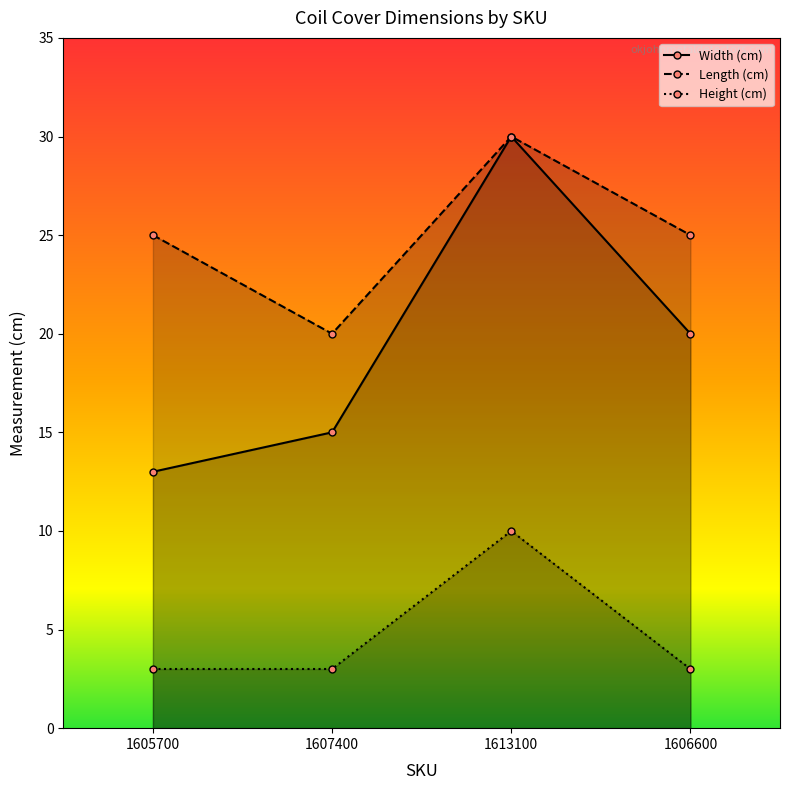

How many distinct data groups are displayed?

3